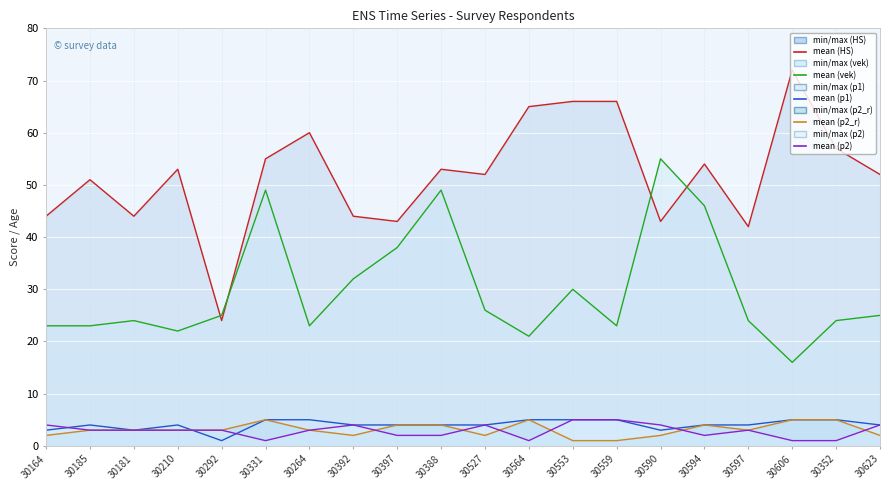

At which label does p1 line first exceed 4?

30331